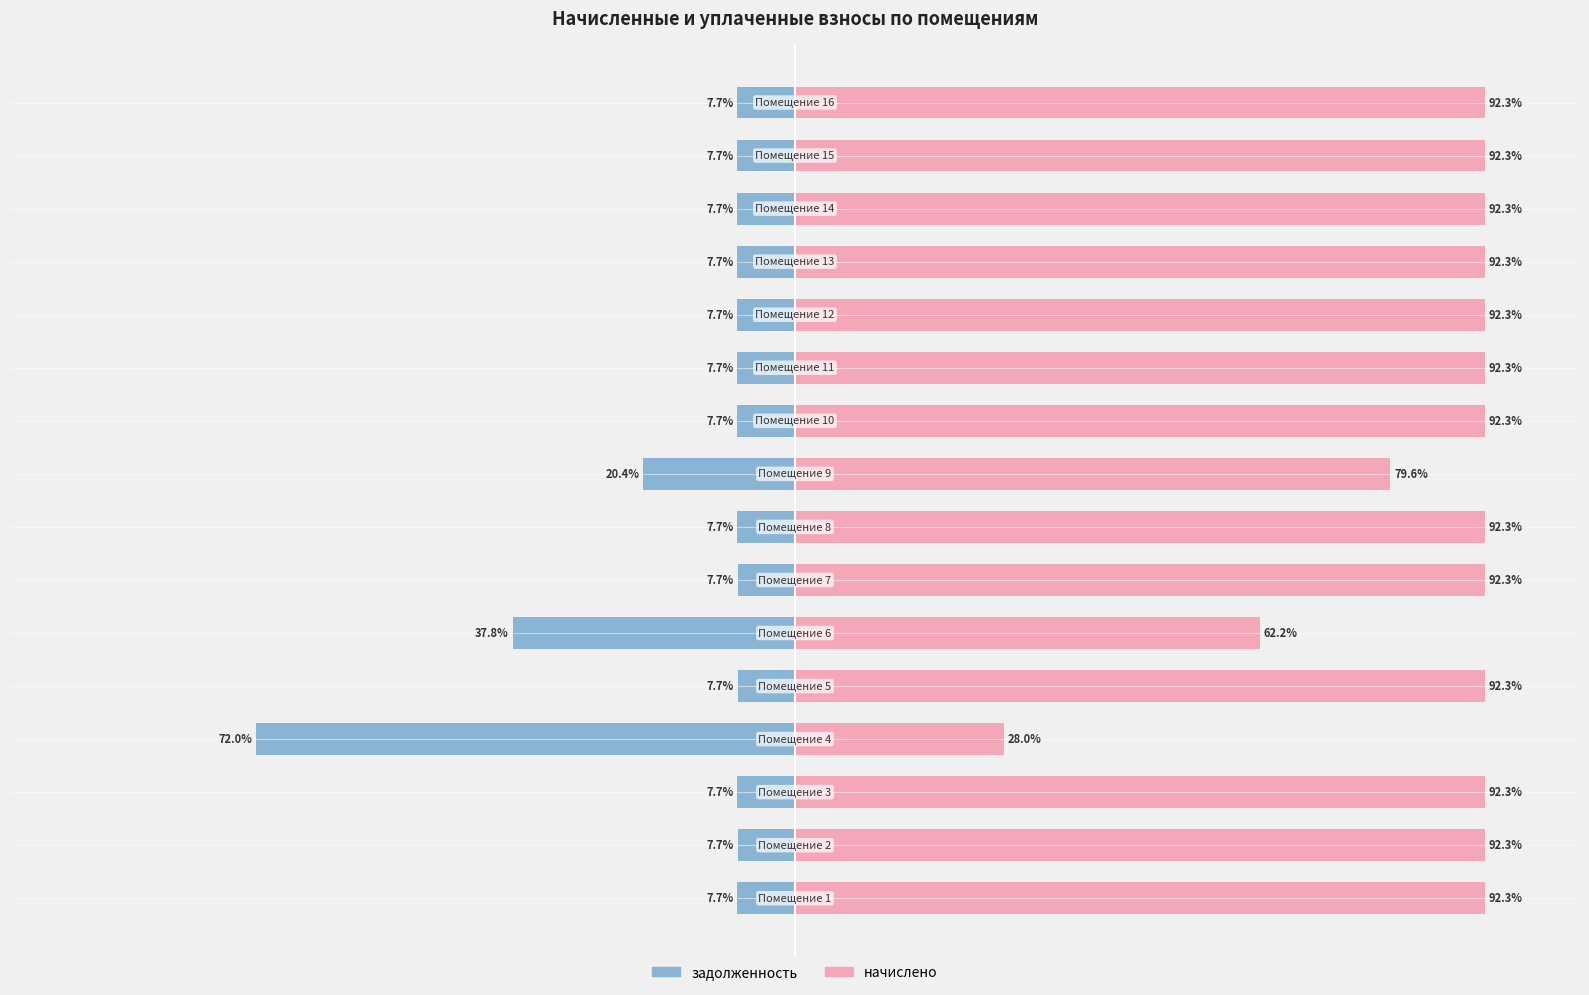

What is the maximum value for задолженность?

-7.7